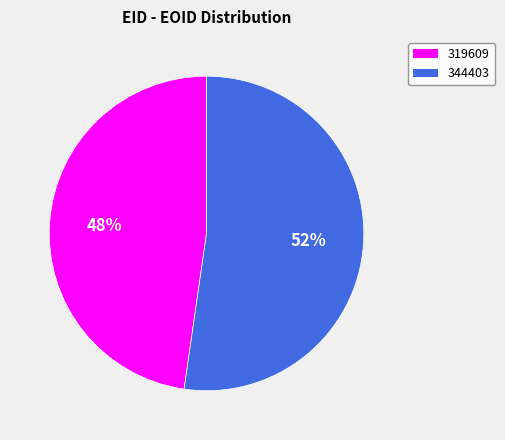

Between 344403 and 319609, which is larger?

344403